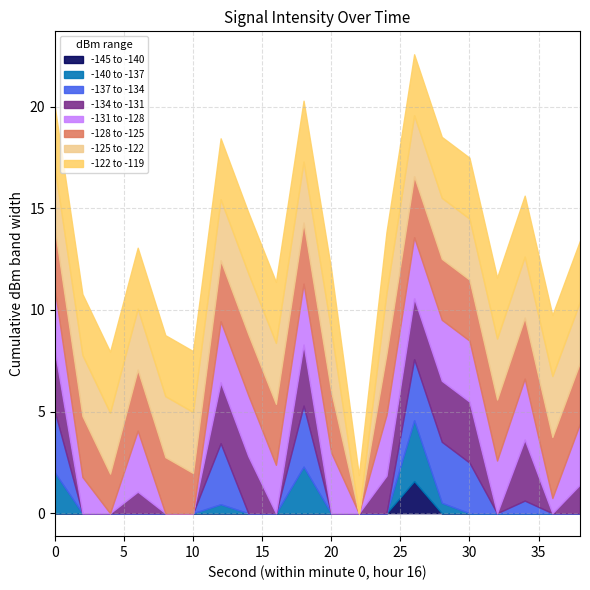

True or false: the data shows -93.4 at 30.

False